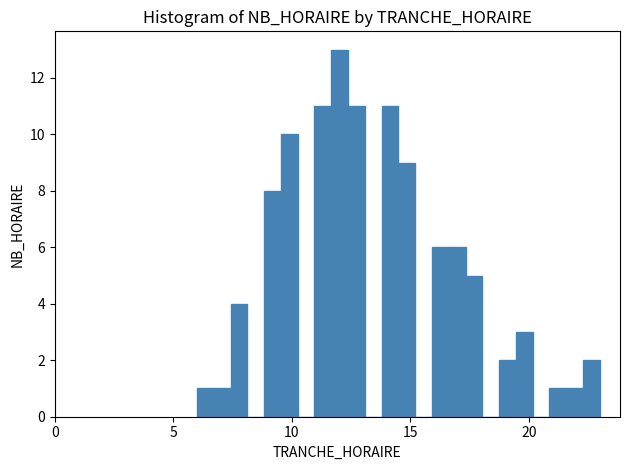

Read against the x-axis, roughly where is the centre of the tallest bar?

12.0